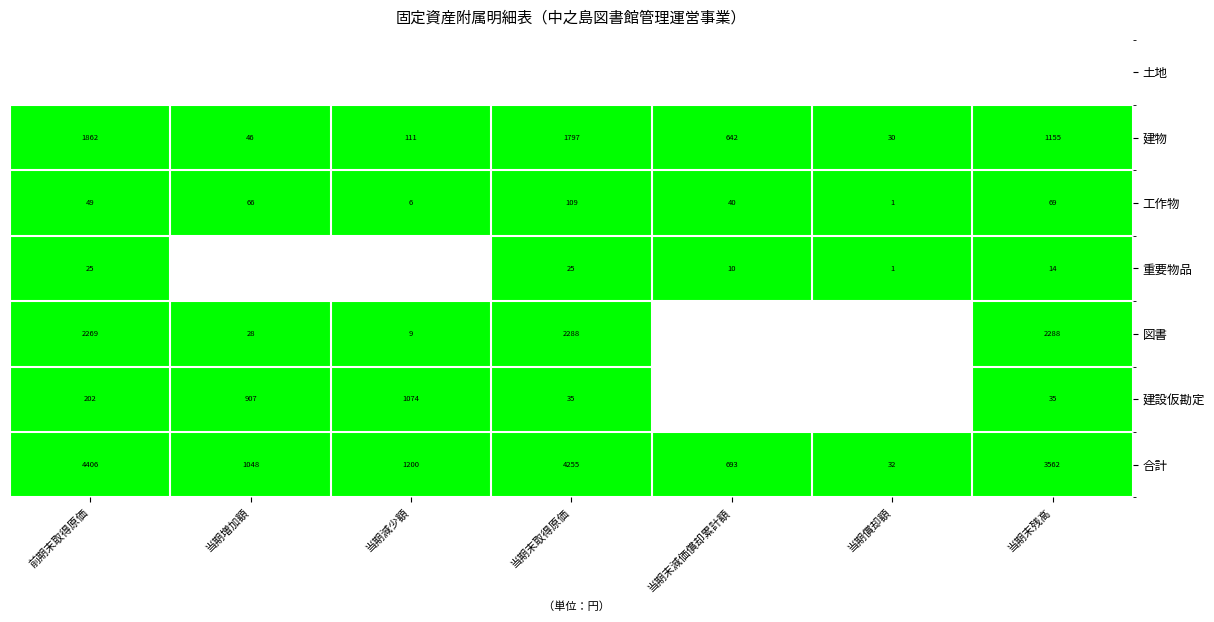

How many data points does each series have?

7